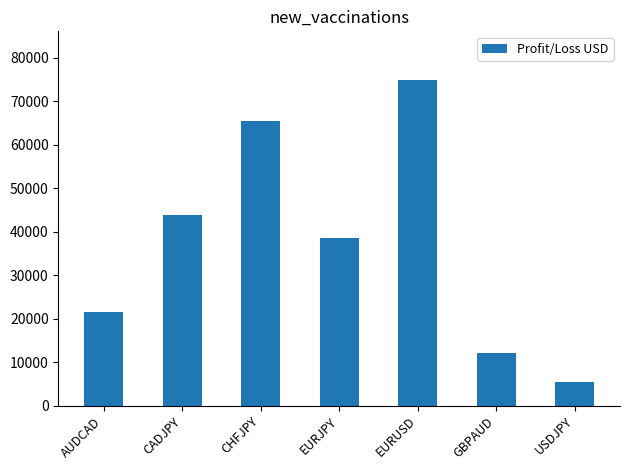

What is the minimum value shown in the chart?

5434.1